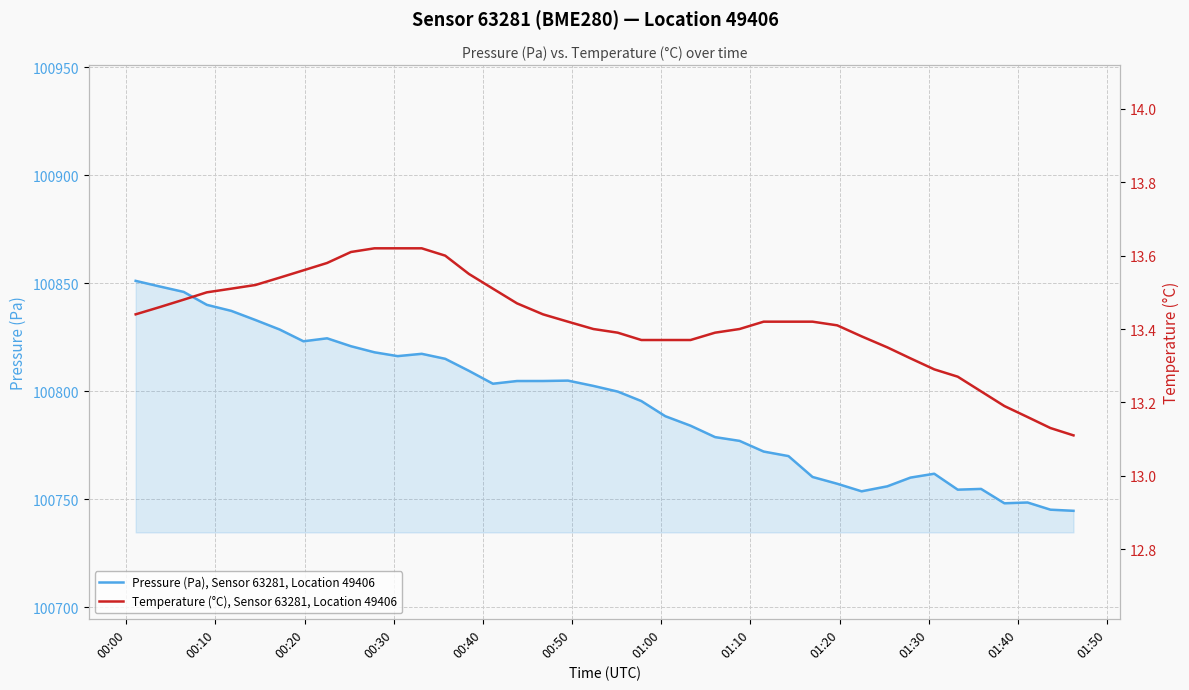

What is the lowest value of the Pressure (Pa), Sensor 63281, Location 49406 series?

100744.6